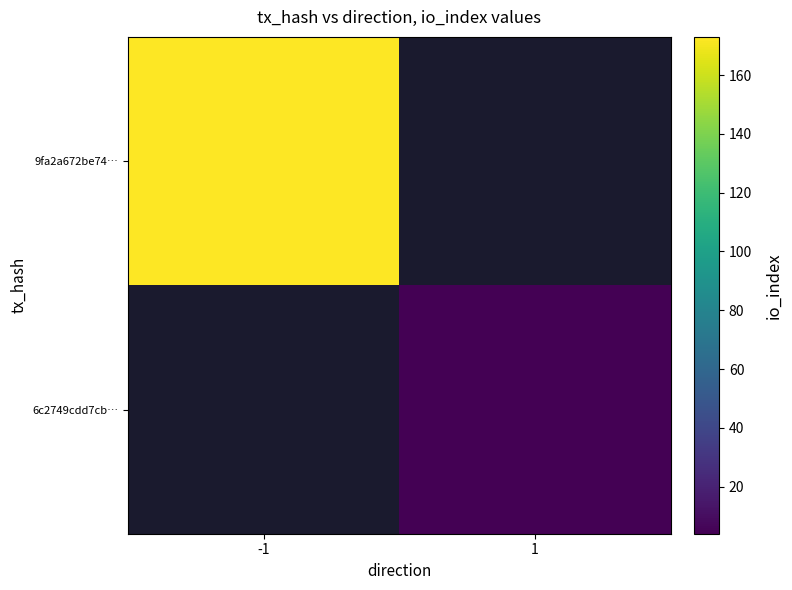

Rank the categories by 6c2749cdd7cb… value from highest to lowest.

-1, 1